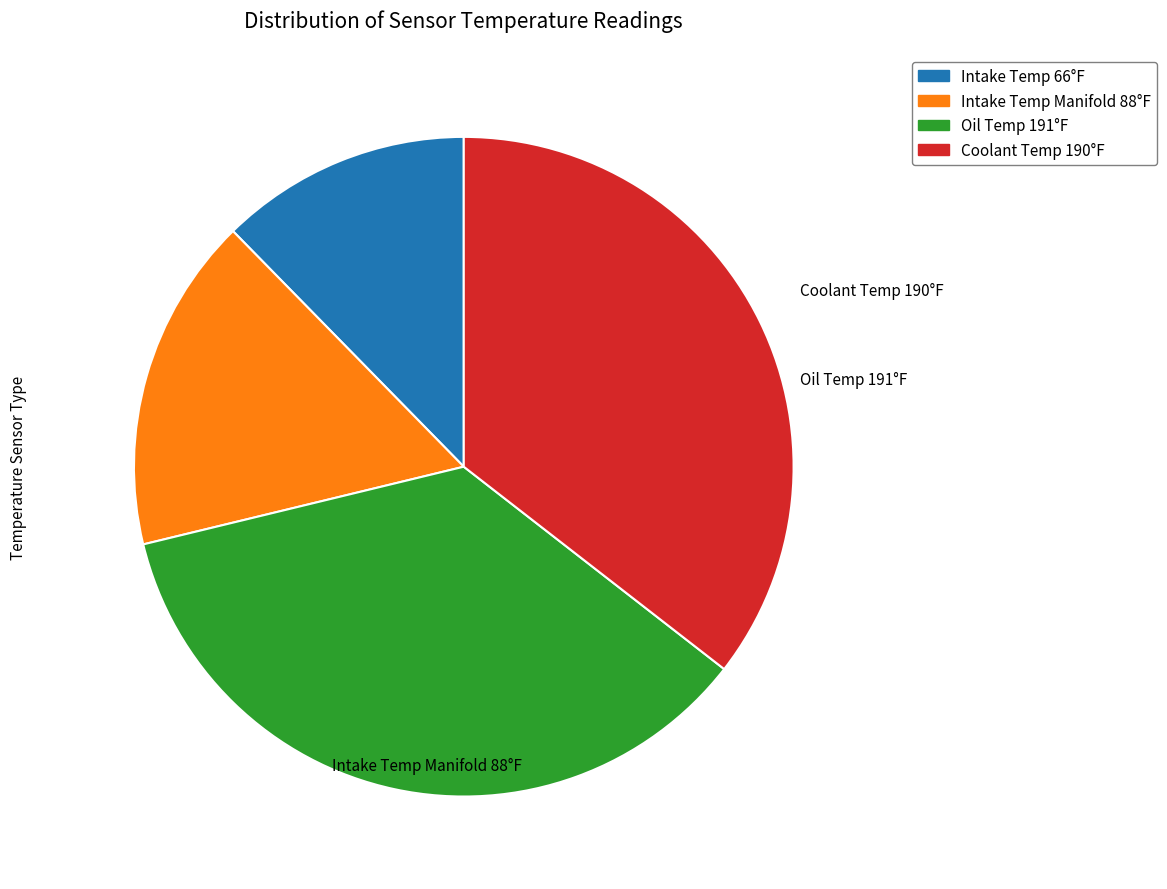

Do Intake Temp Manifold 88°F and Oil Temp 191°F together represent more than half of the pie?

Yes